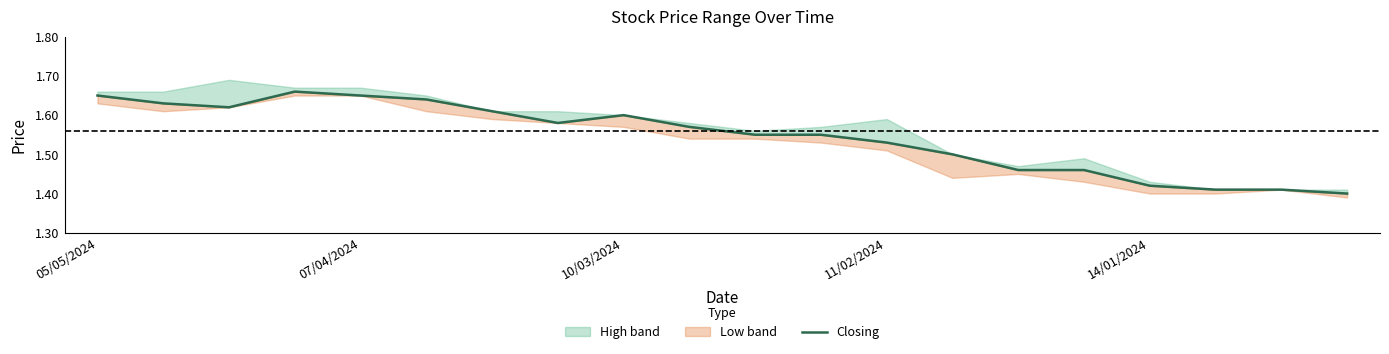

The chart shows a value of 0.4 at 10/03/2024. True or false?

False